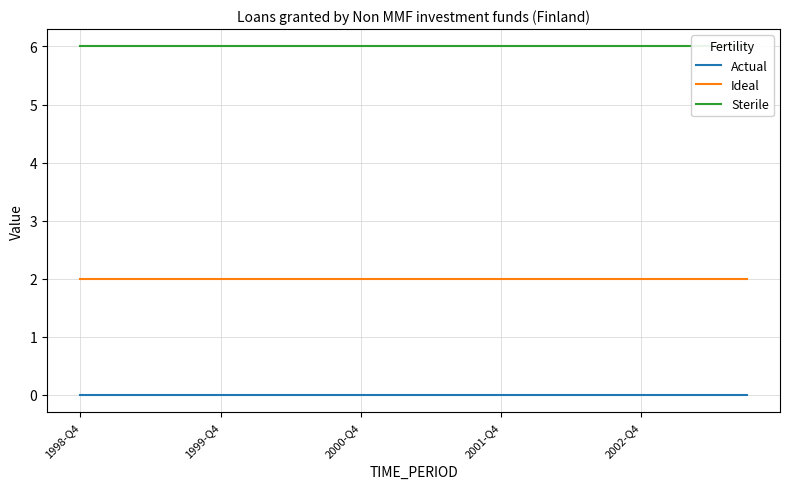

True or false: Ideal has a value of 1 at 19.

False